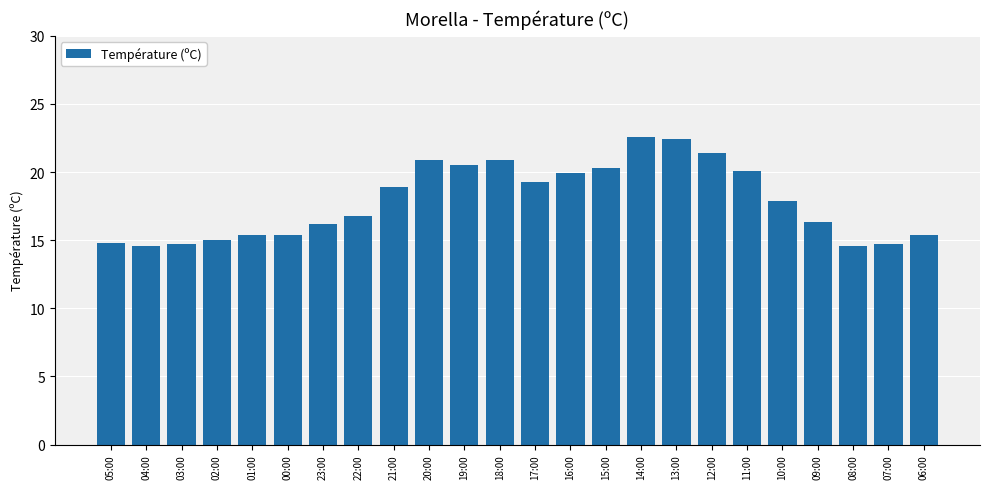

What position from the right is 19:00?

14